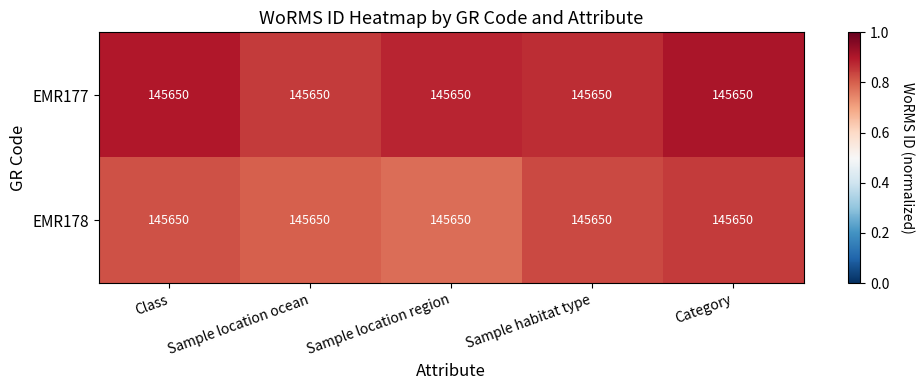

Rank the categories by EMR178 value from lowest to highest.

Sample location region, Sample location ocean, Class, Sample habitat type, Category